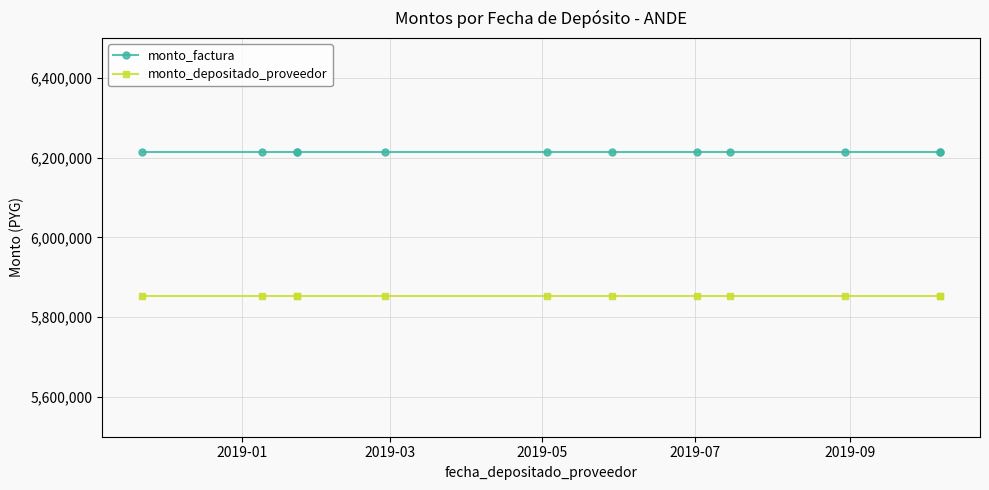

Which label corresponds to the smallest value in the chart?

2019-01